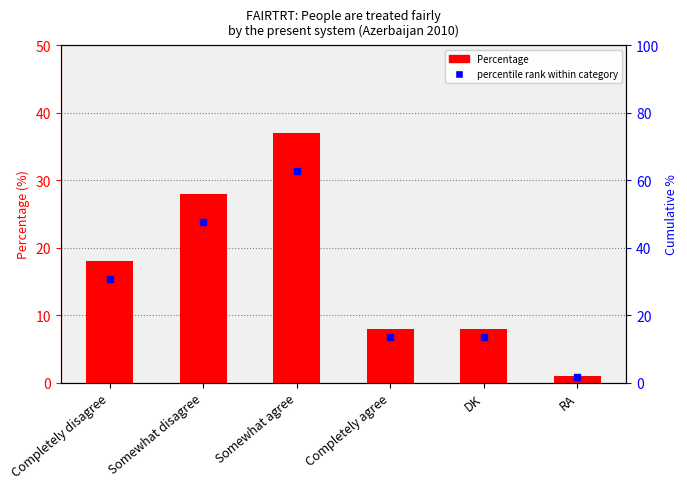

Count the number of values greater than 18.

2